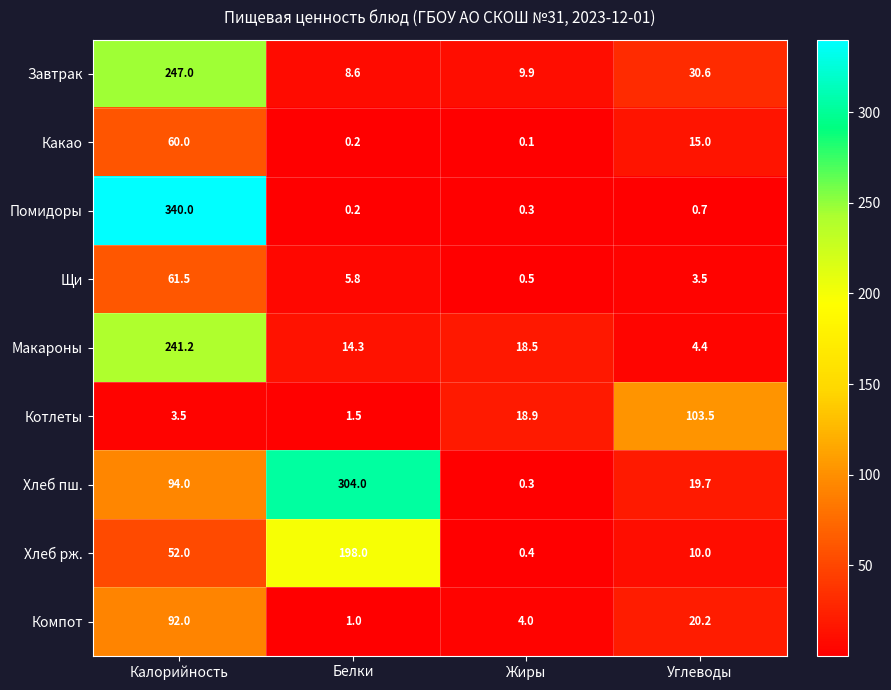

At how many categories does at least one series exceed 54?

3